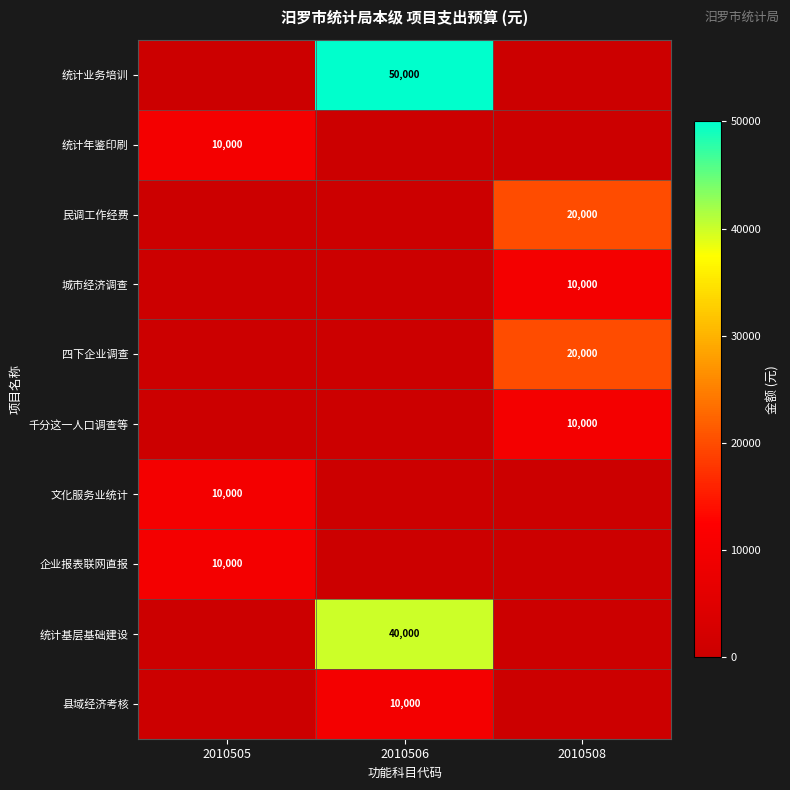

The 县域经济考核 series shows 10000 at 2010506. True or false?

True